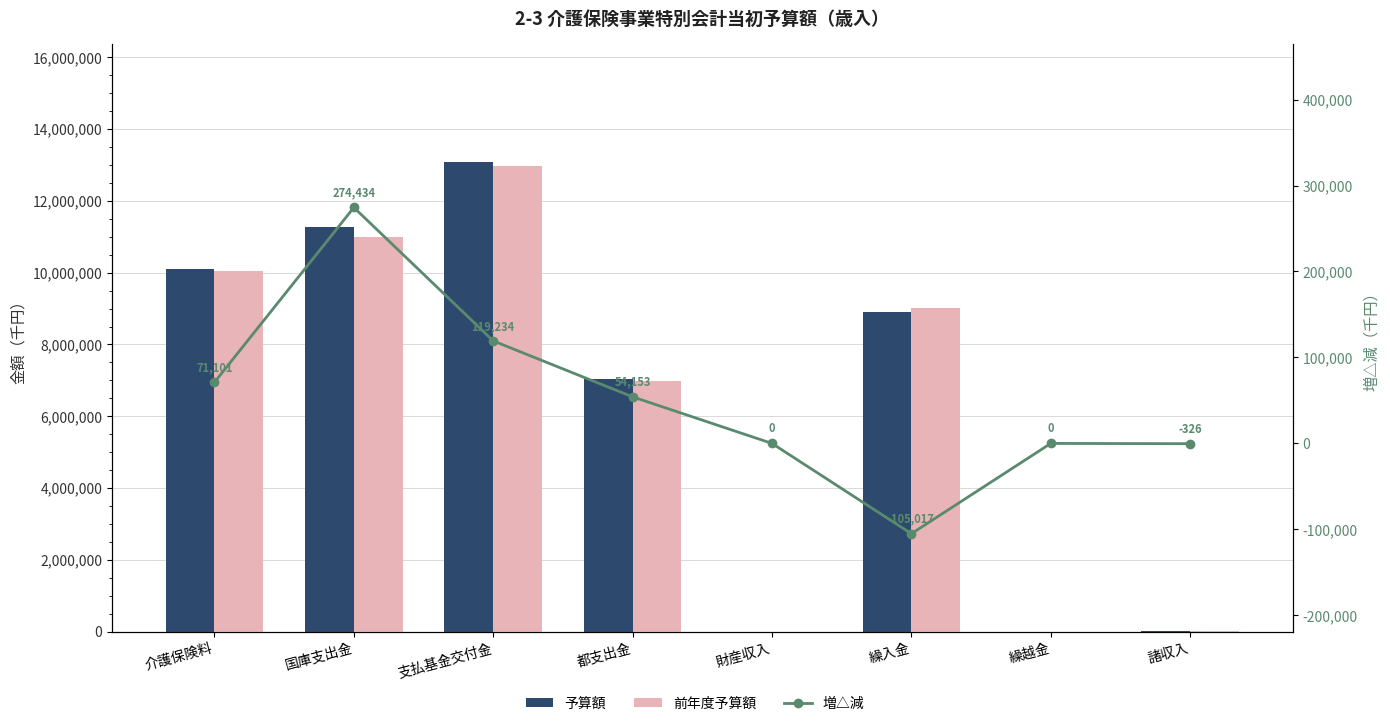

Which series has the largest range (max minus min)?

予算額